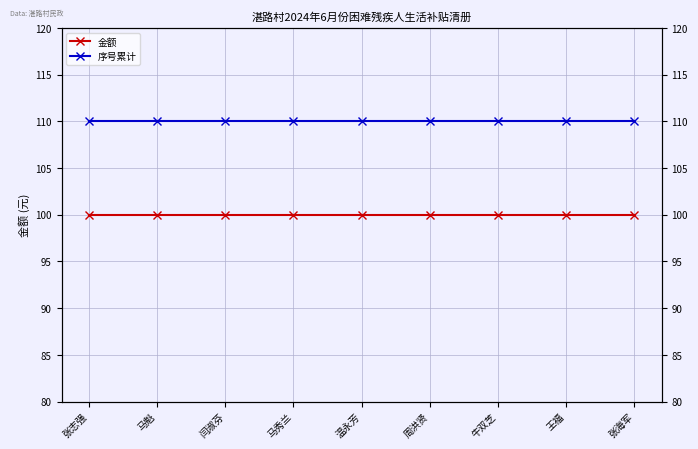

Count the number of data series in this chart.

2